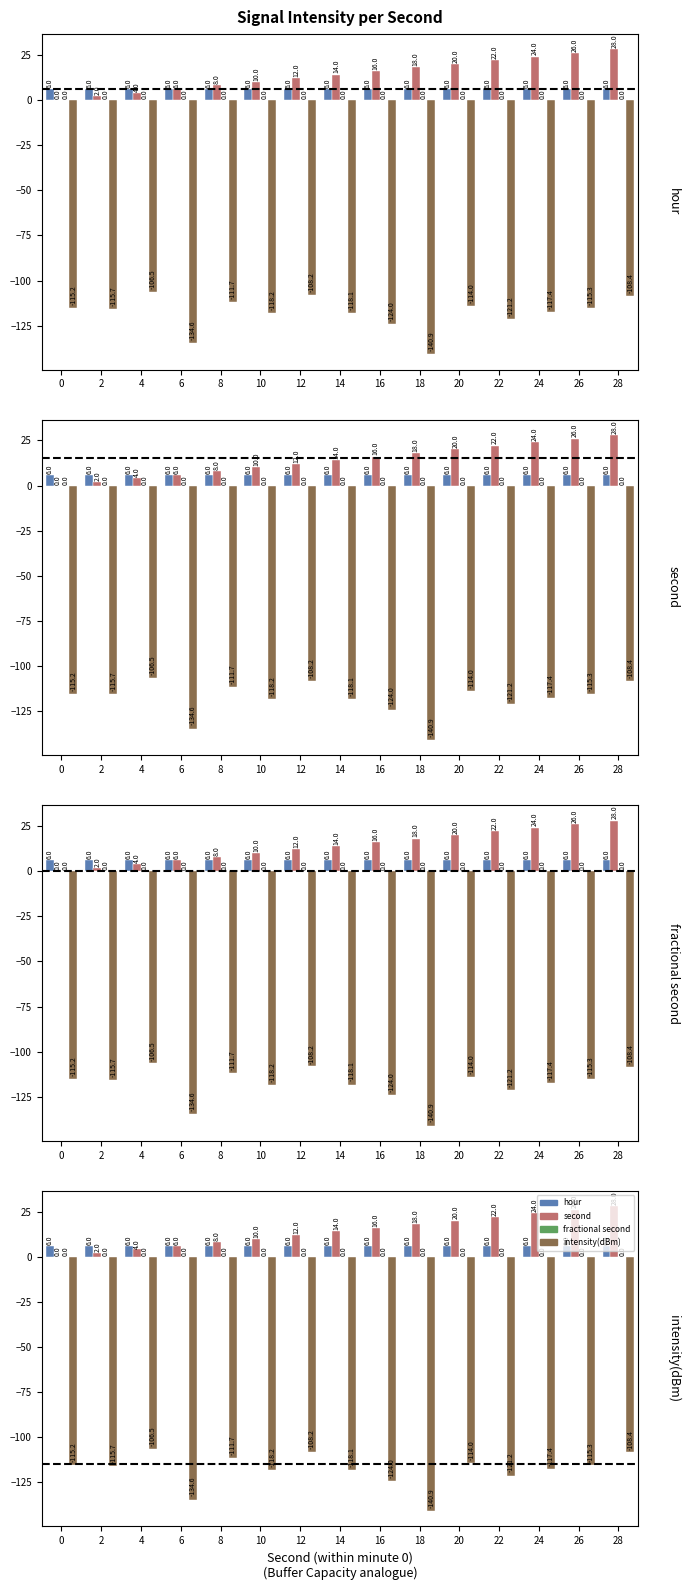

Rank the series at 20 from highest to lowest value.

second, hour, fractional second, intensity(dBm)